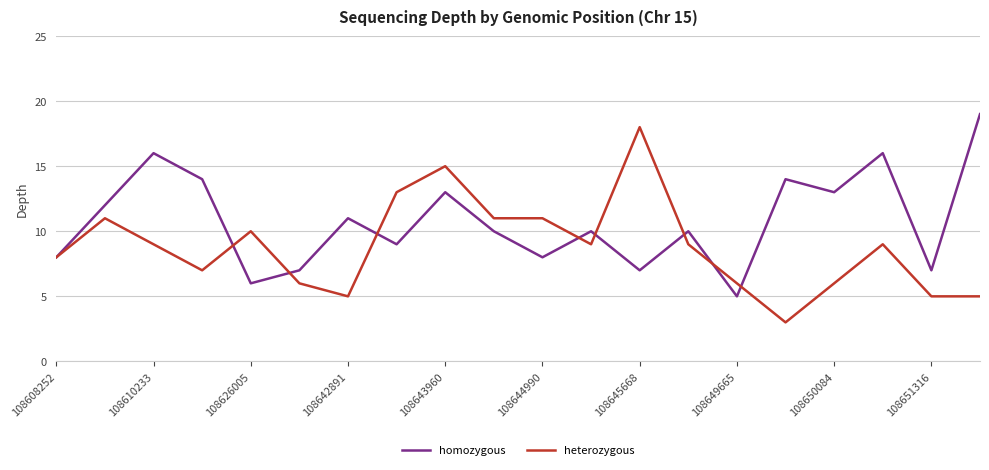

Which series has the largest total across all categories?

homozygous